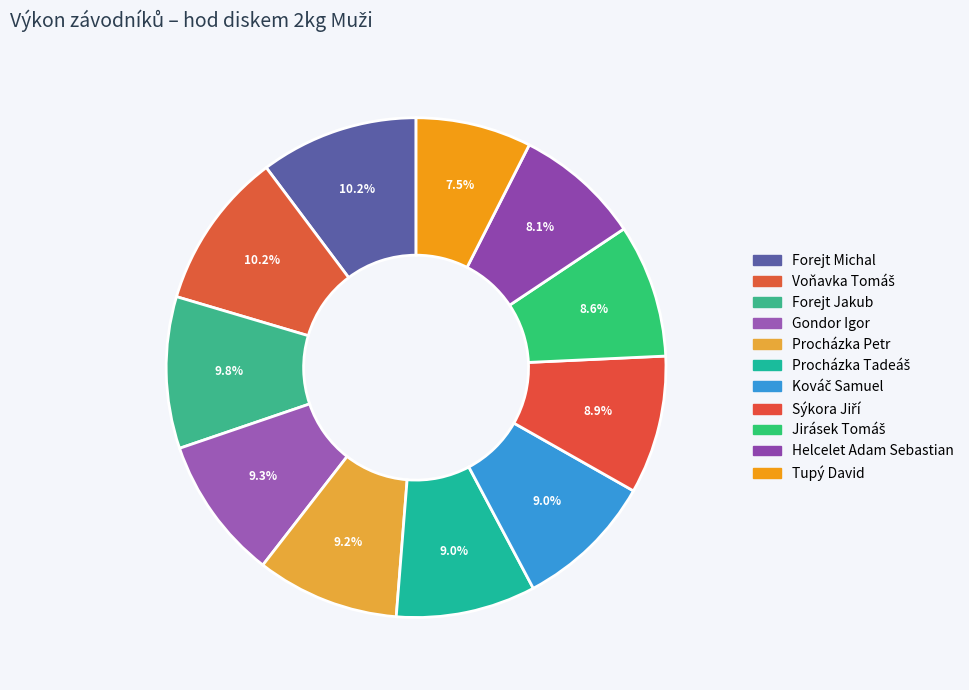

Count the number of slices in the pie.

11